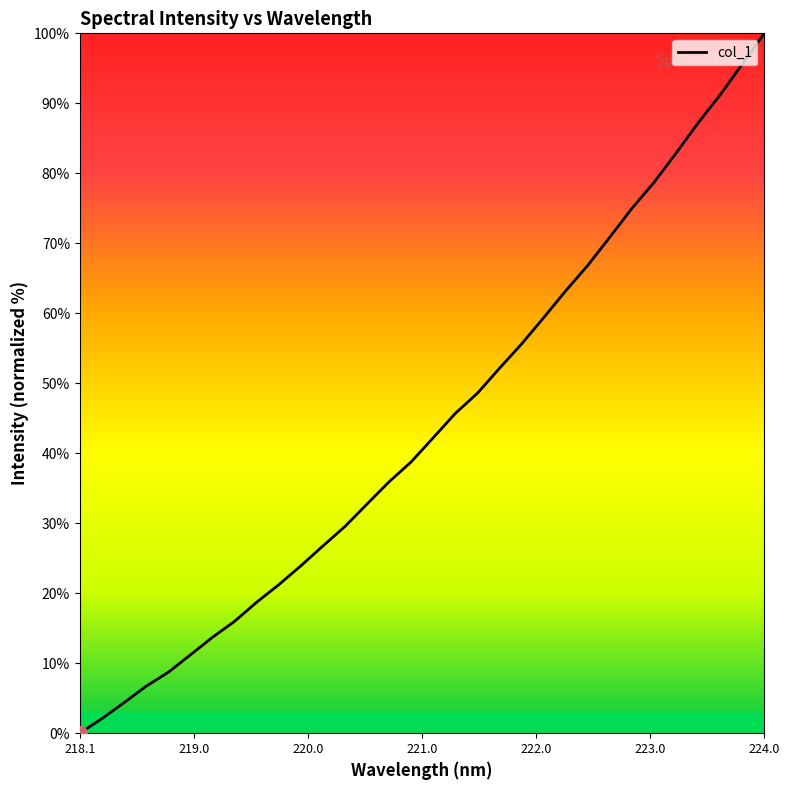

Reading left to right, list all the values displayed in this chart.

0.0	2.1	4.4	6.7	8.7	11.2	13.7	16.0	18.7	21.2	23.9	26.7	29.5	32.7	35.9	38.8	42.2	45.7	48.6	52.2	55.6	59.4	63.2	66.8	70.9	75.0	78.7	82.9	87.2	91.2	95.6	100.0